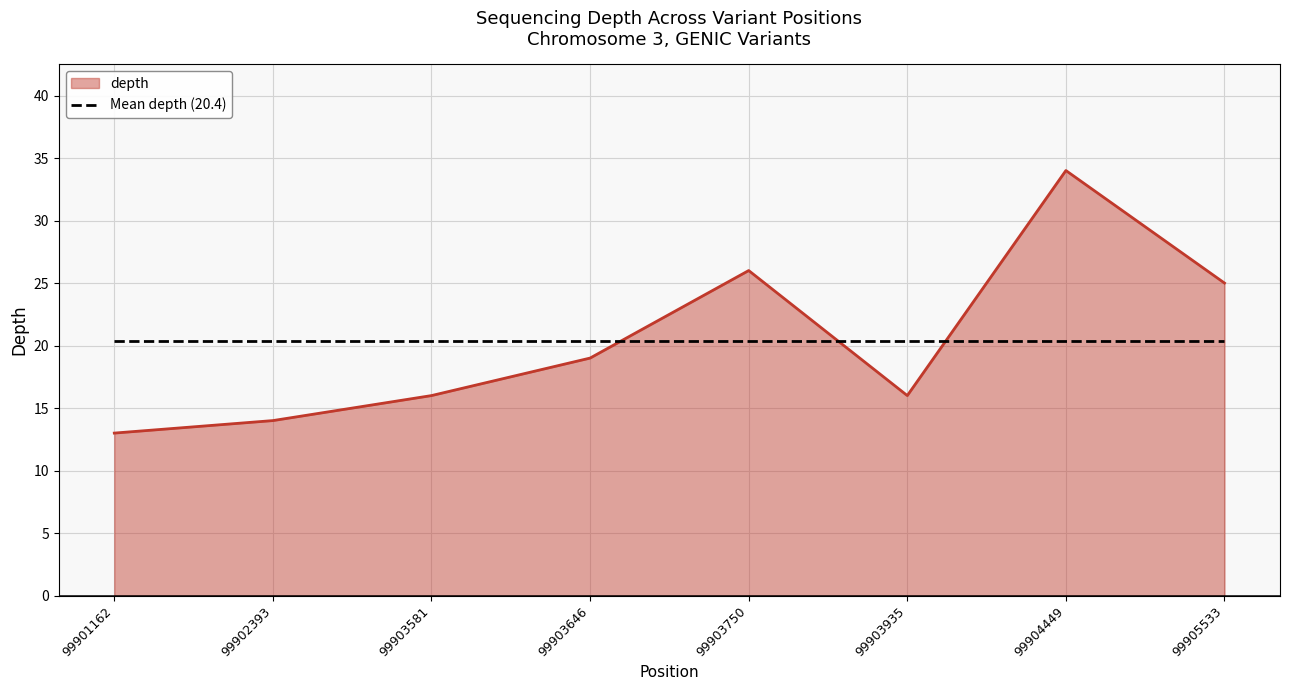

At which category is the sum across all series the highest?

99904449